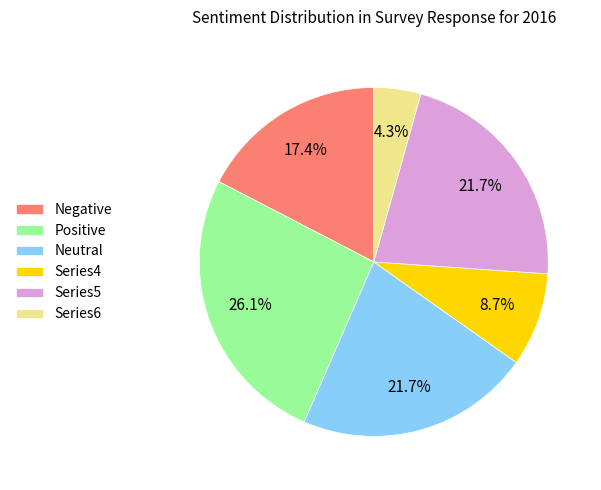

Is Series6 the majority of the pie?

No